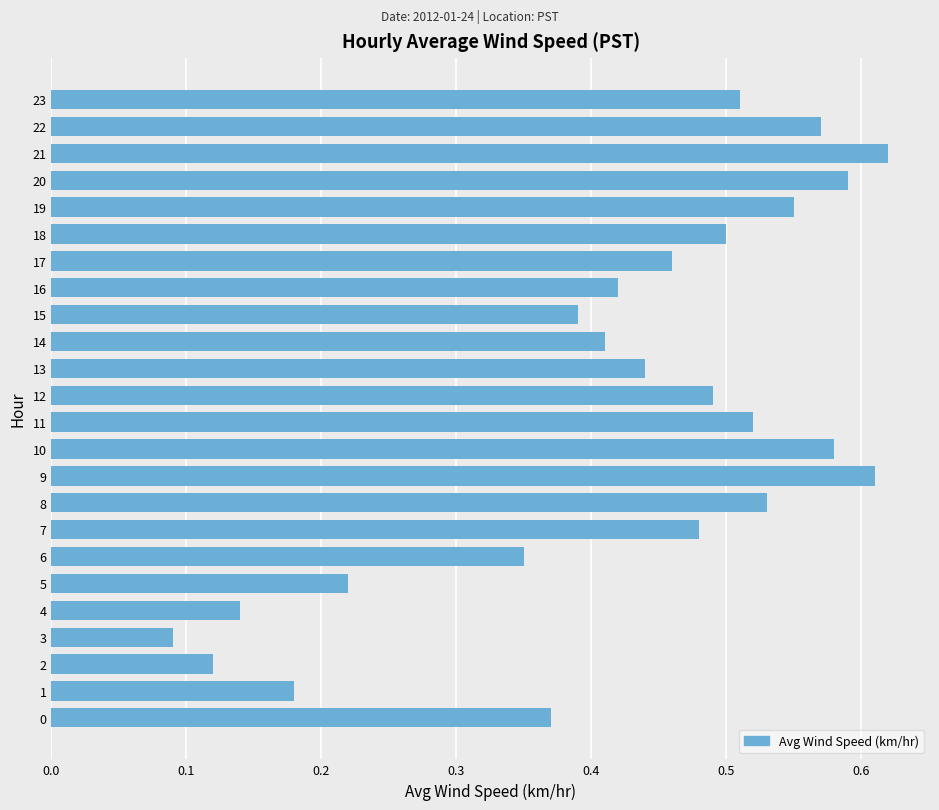

How many values are between 0 and 1?

24